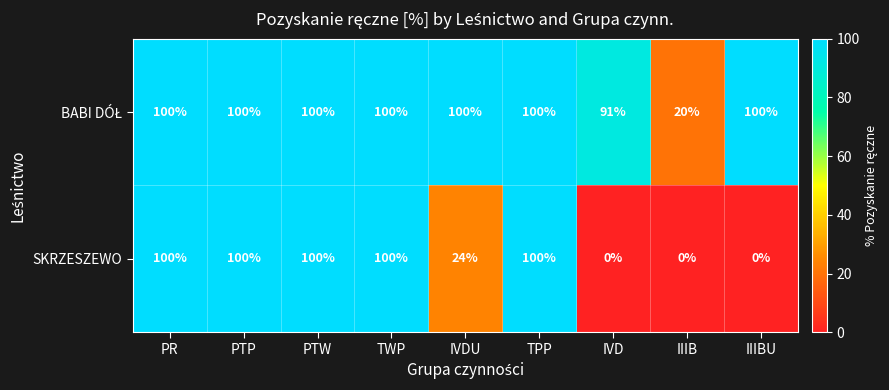

What is the total value across all series at TWP?

200